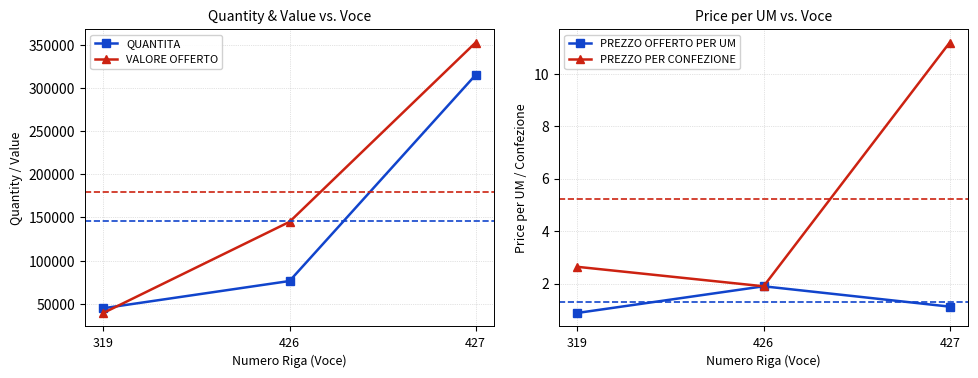

What is the value of the PREZZO PER CONFEZIONE point at the 3rd from the left?

11.2